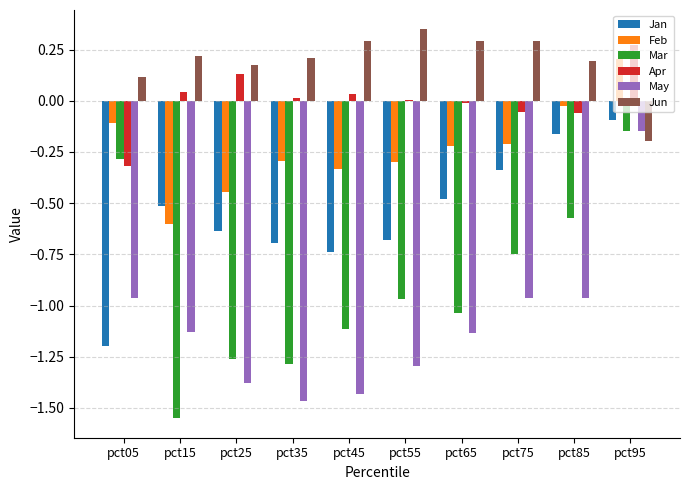

The value of Jun at pct45 is 0.3. True or false?

True